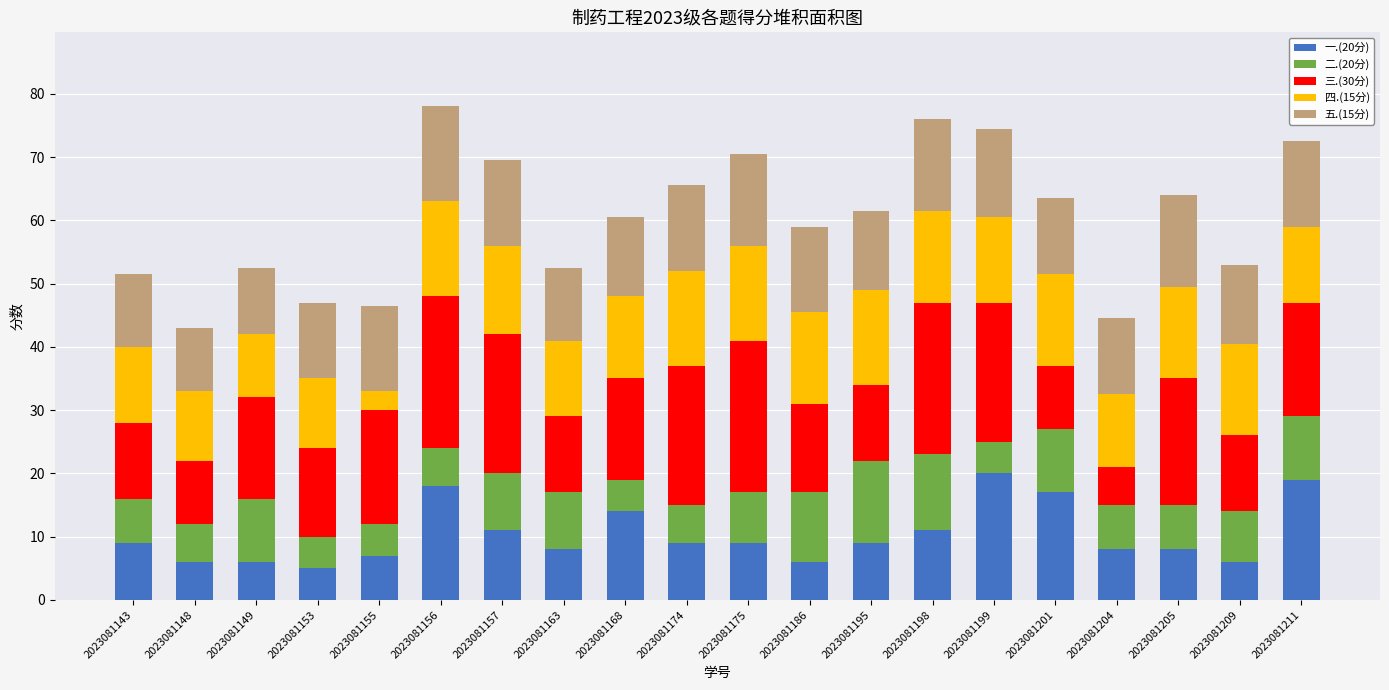

How many bars are there in total?

20